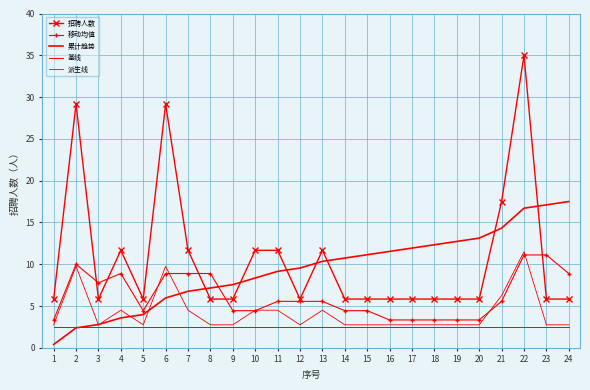

List the labels in order of 累计趋势 value, smallest first.

1, 2, 3, 4, 5, 6, 7, 8, 9, 10, 11, 12, 13, 14, 15, 16, 17, 18, 19, 20, 21, 22, 23, 24